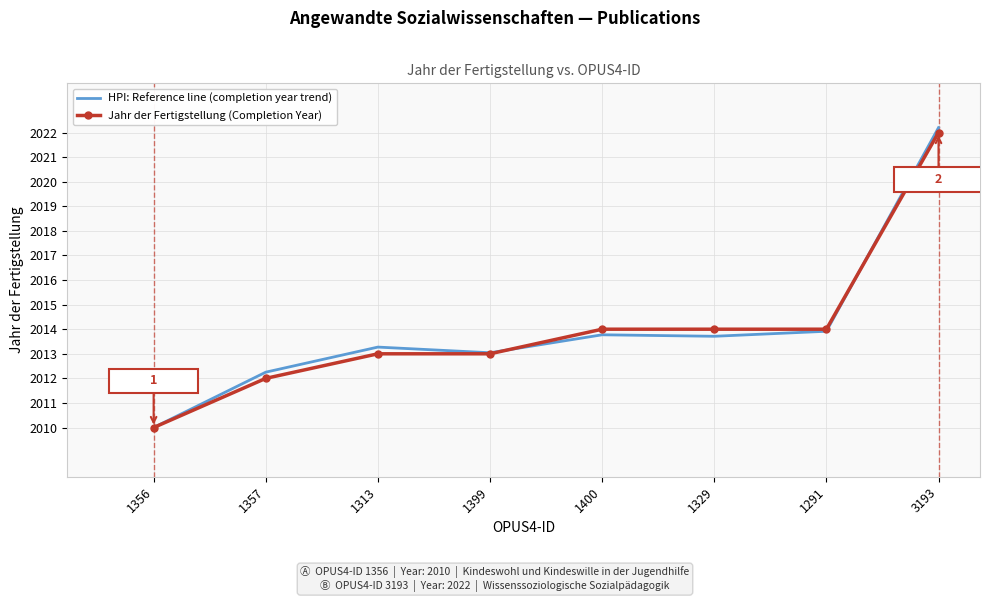

Is the value of HPI: Reference line (completion year trend) at 1357 greater than the value of Jahr der Fertigstellung (Completion Year) at 3193?

No